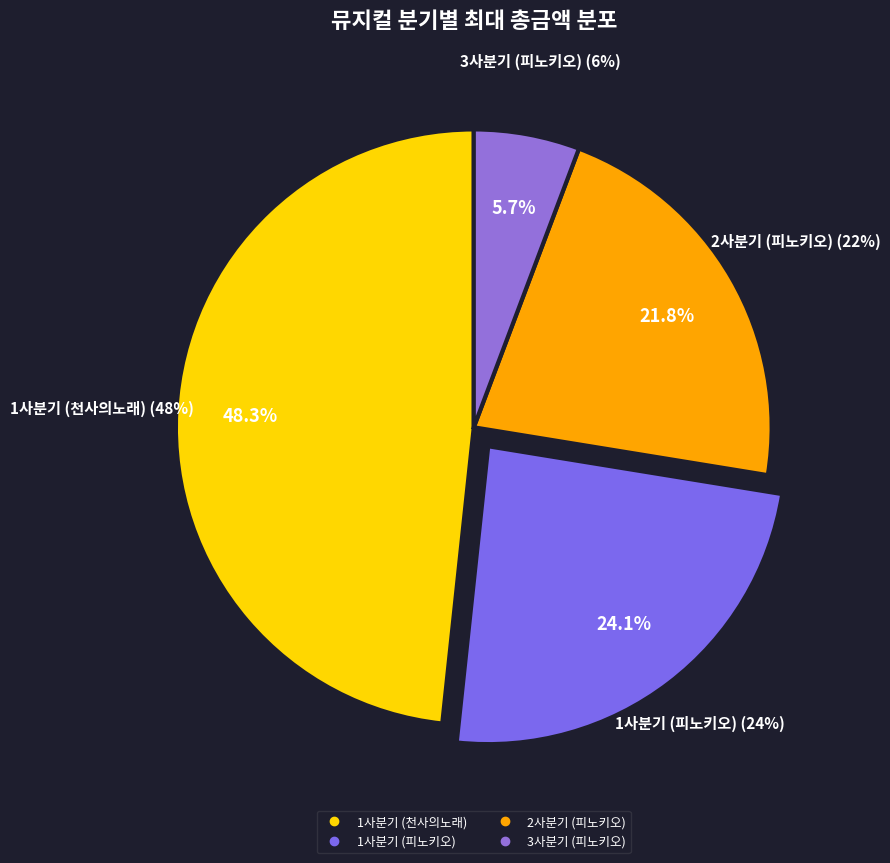

What portion of the pie excludes 2사분기 (피노키오)?

78.2%